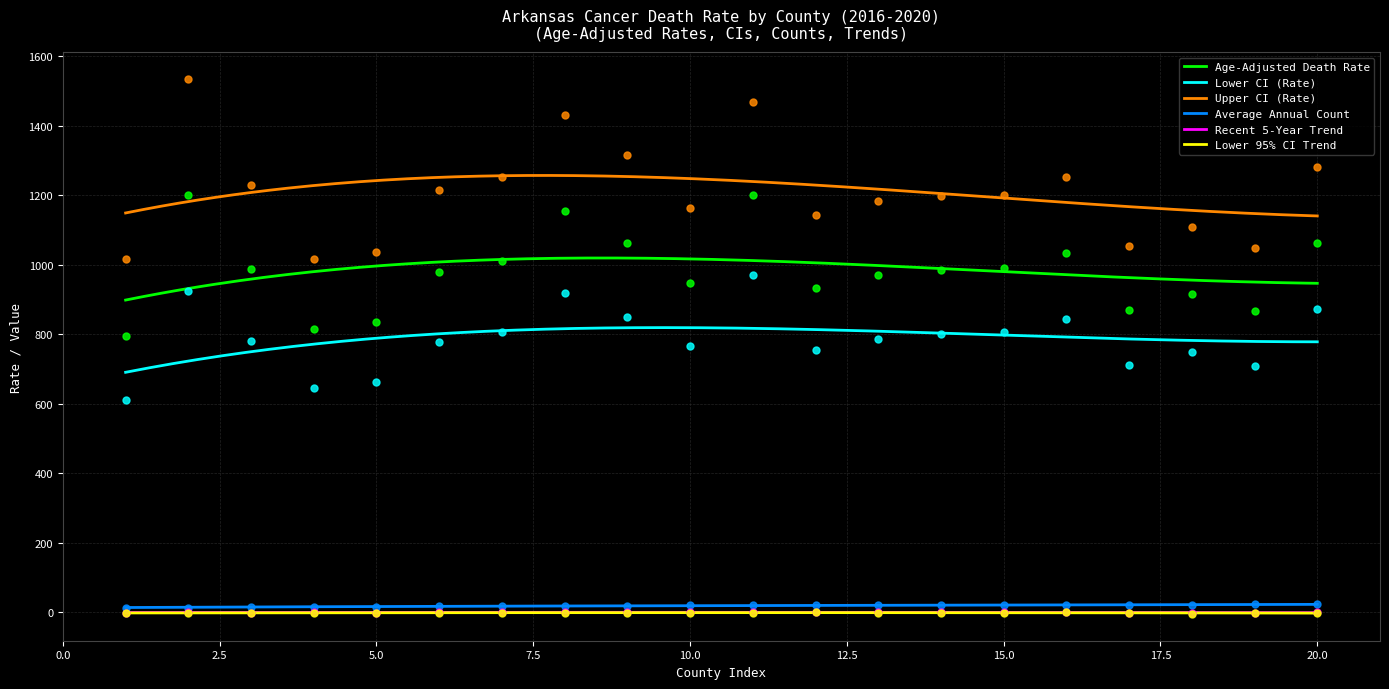

Which series contains the highest Y value?

Upper CI (Rate)